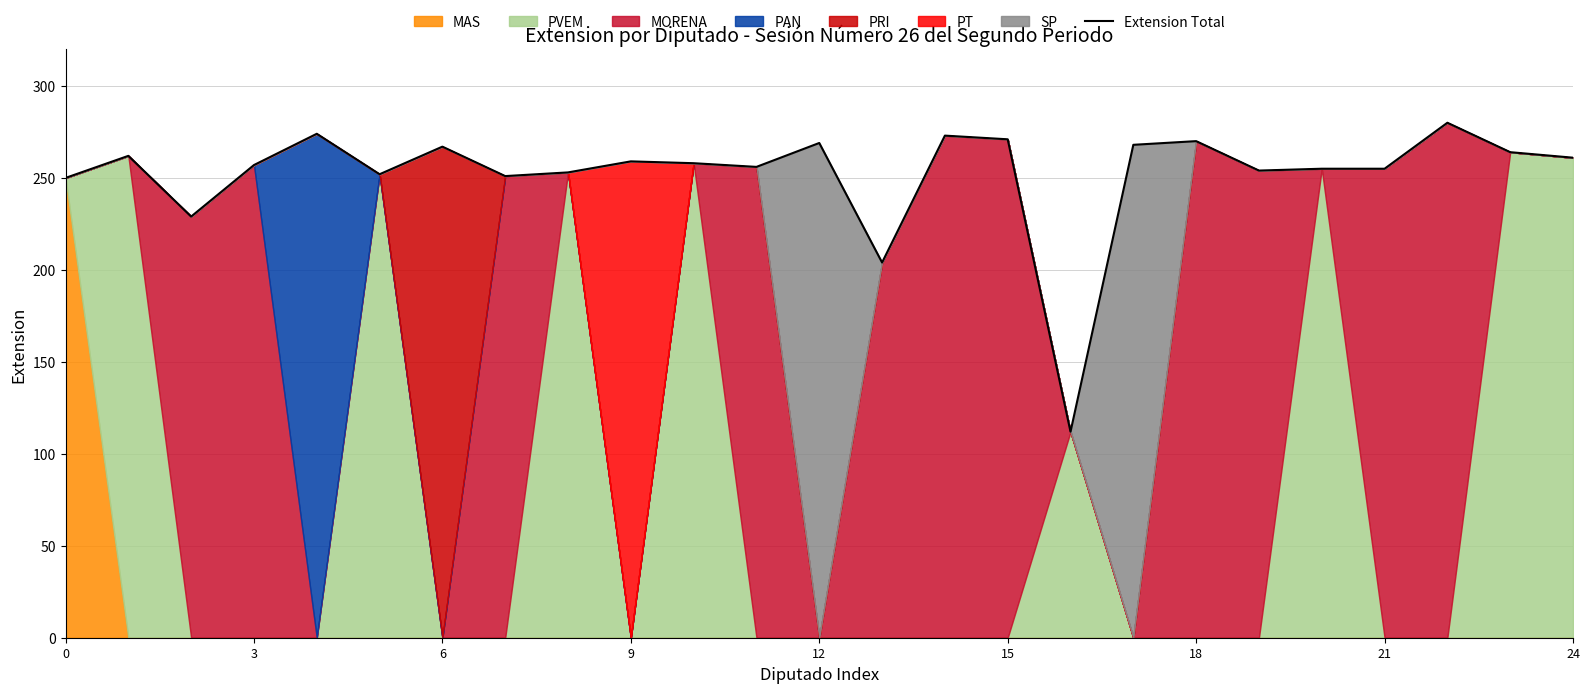

The chart shows a value of 256 at 11. True or false?

True